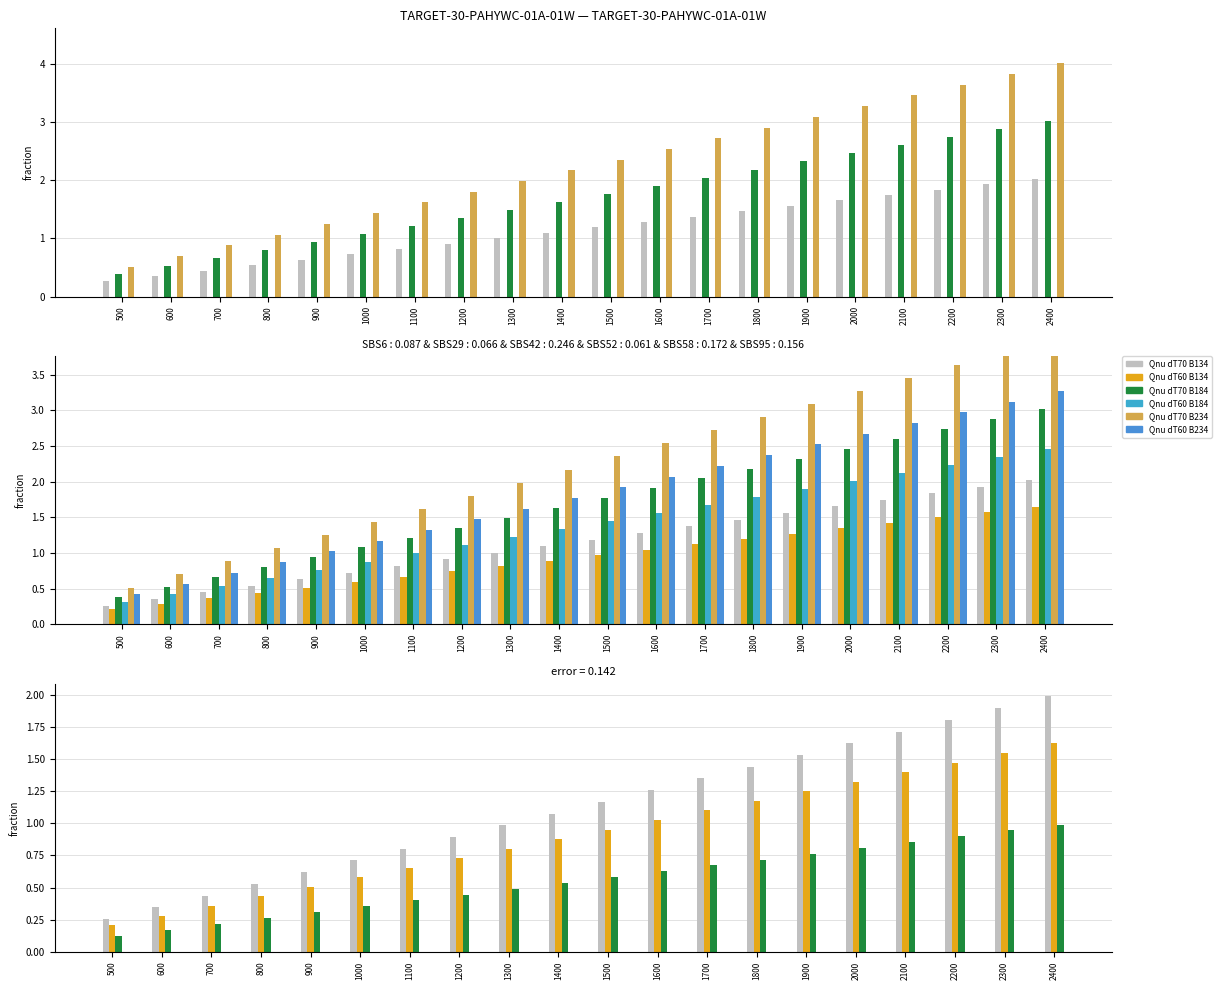

At how many categories does at least one series exceed 2?

11